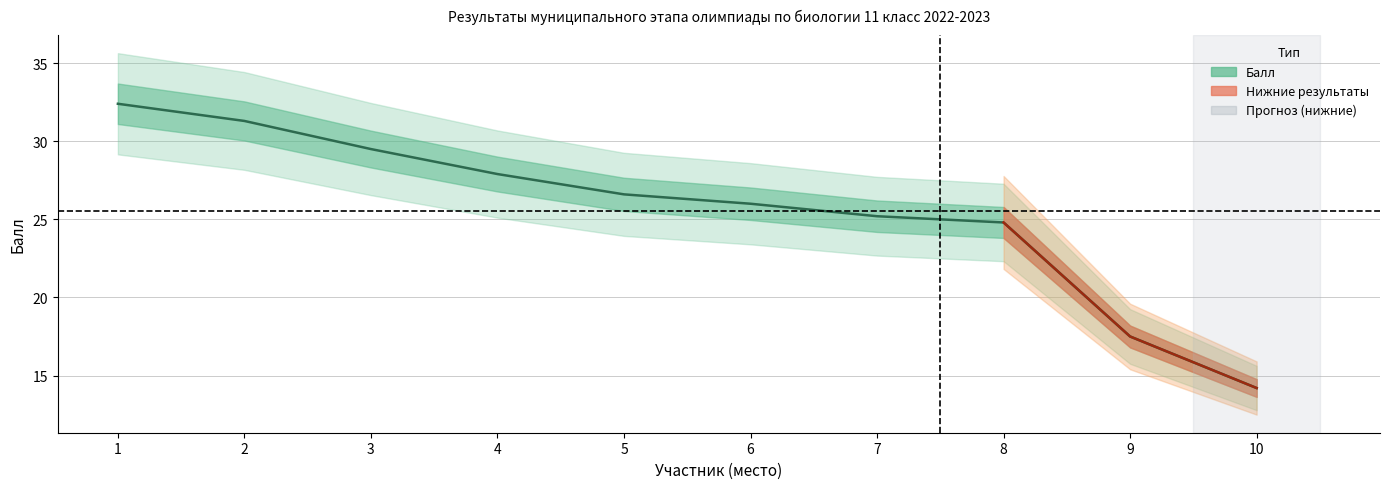

What is the average value?

25.5